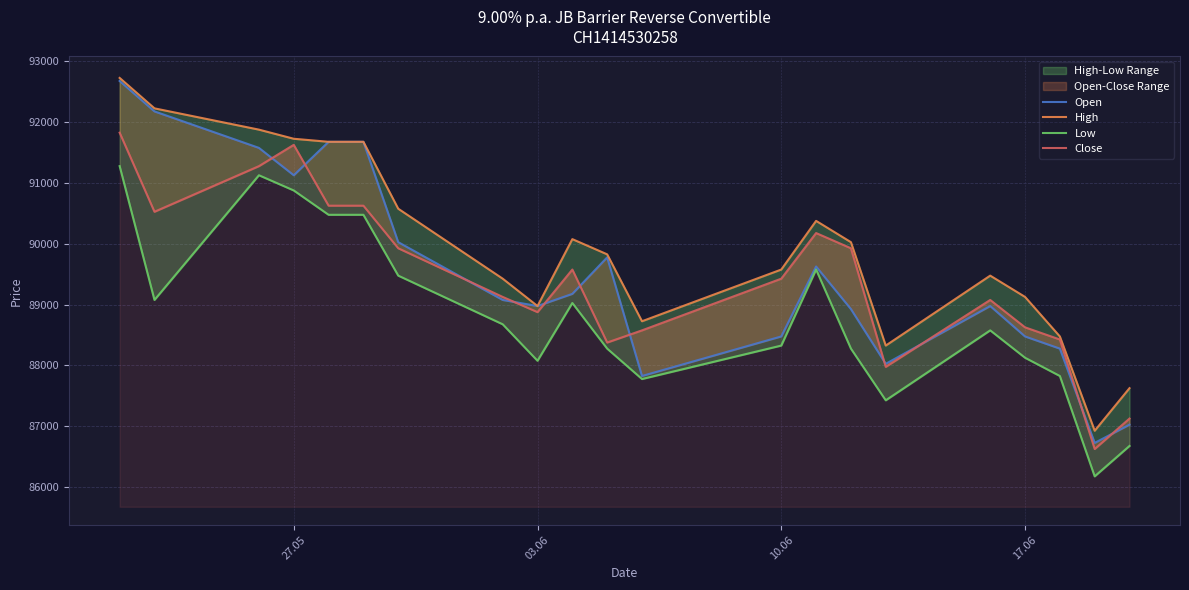

In Low, how many points are higher than both neighbors (excluding endpoints)?

4